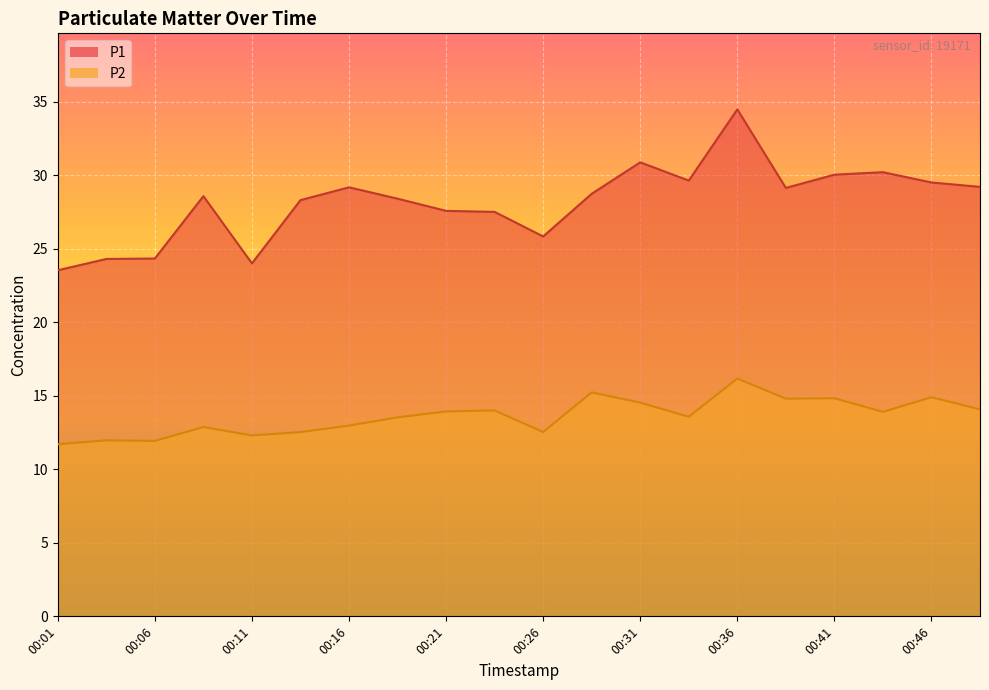

Rank the series at 00:18 from highest to lowest value.

P1, P2